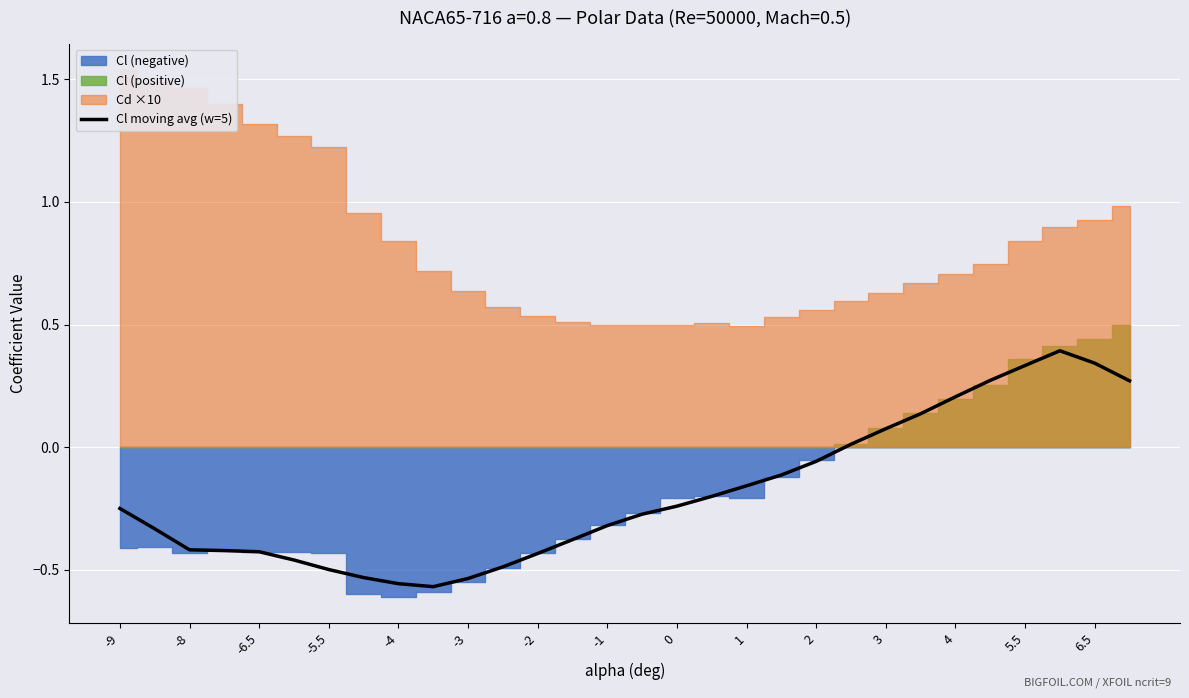

What is the highest value of the Cl moving avg (w=5) series?

0.4